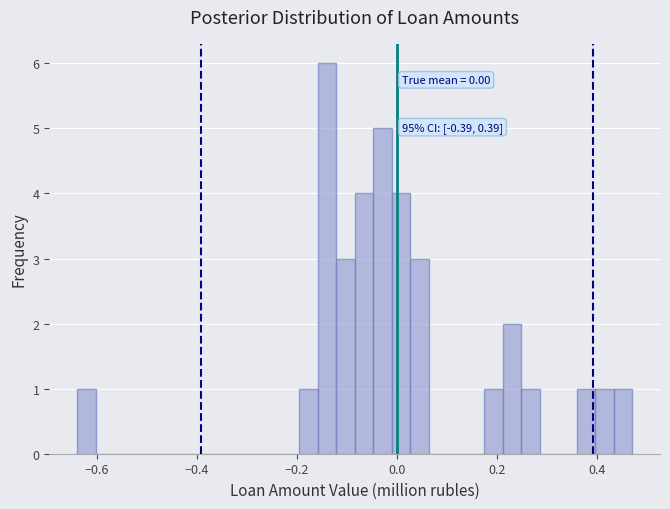

Around what value on the x-axis is the tallest bar? Give the approximate position of its centre, as read against the axis.

-0.14